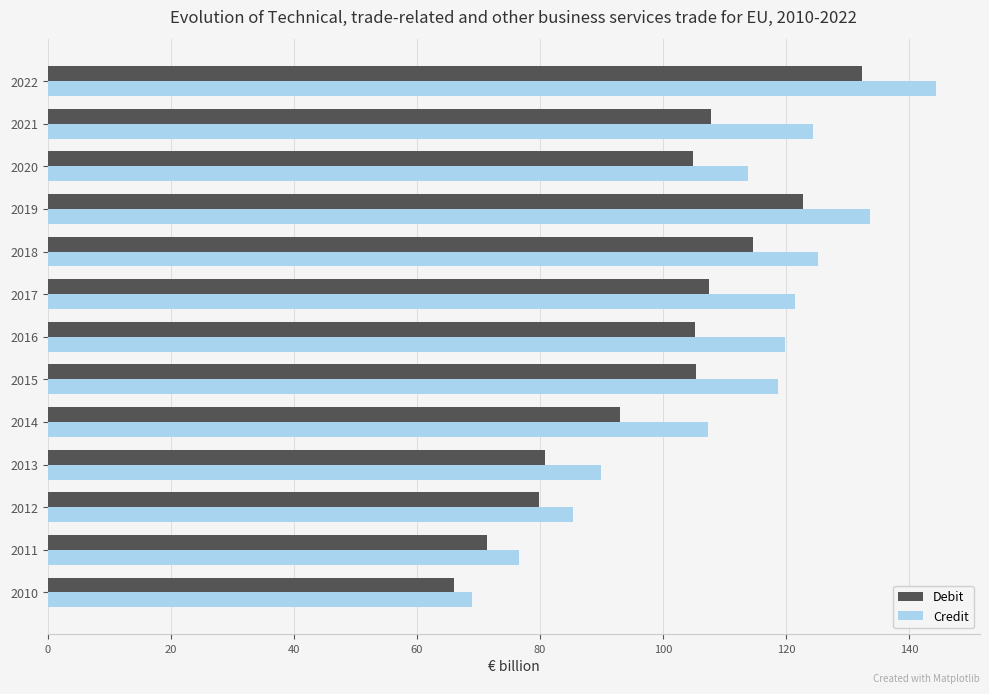

The Credit series shows 121.5 at 2017. True or false?

True